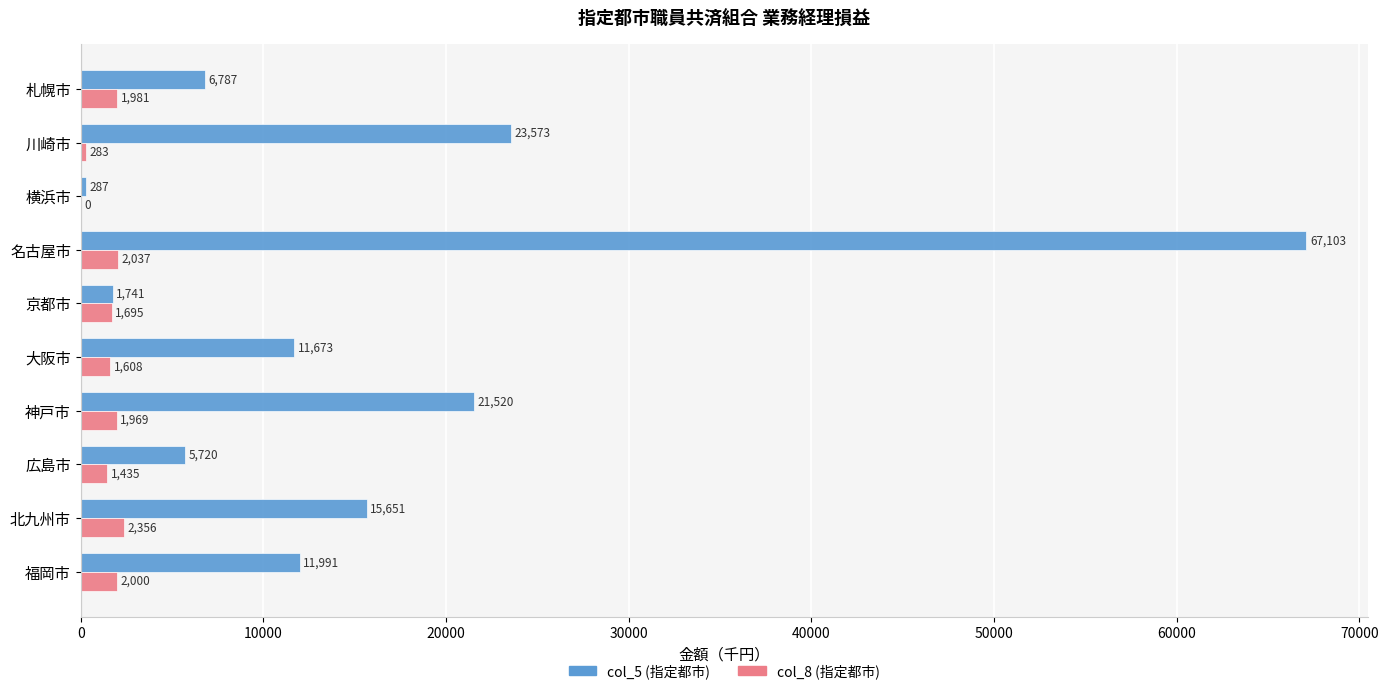

Which series changed the most between 北九州市 and 福岡市?

col_5 (指定都市)